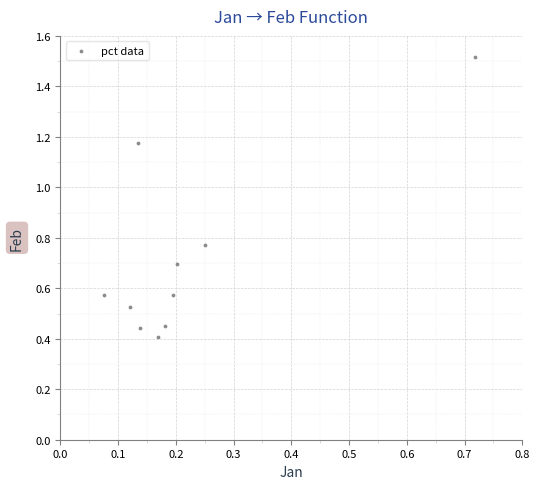

What is the range of Y values (max minus min)?

1.1